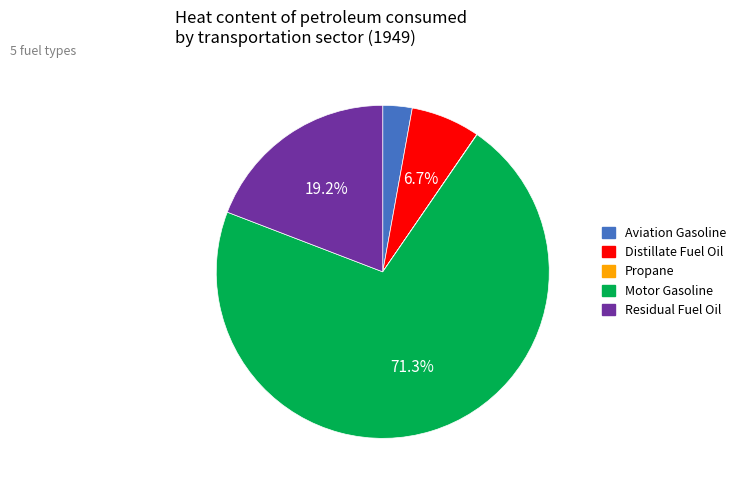

What is the majority slice?

Motor Gasoline